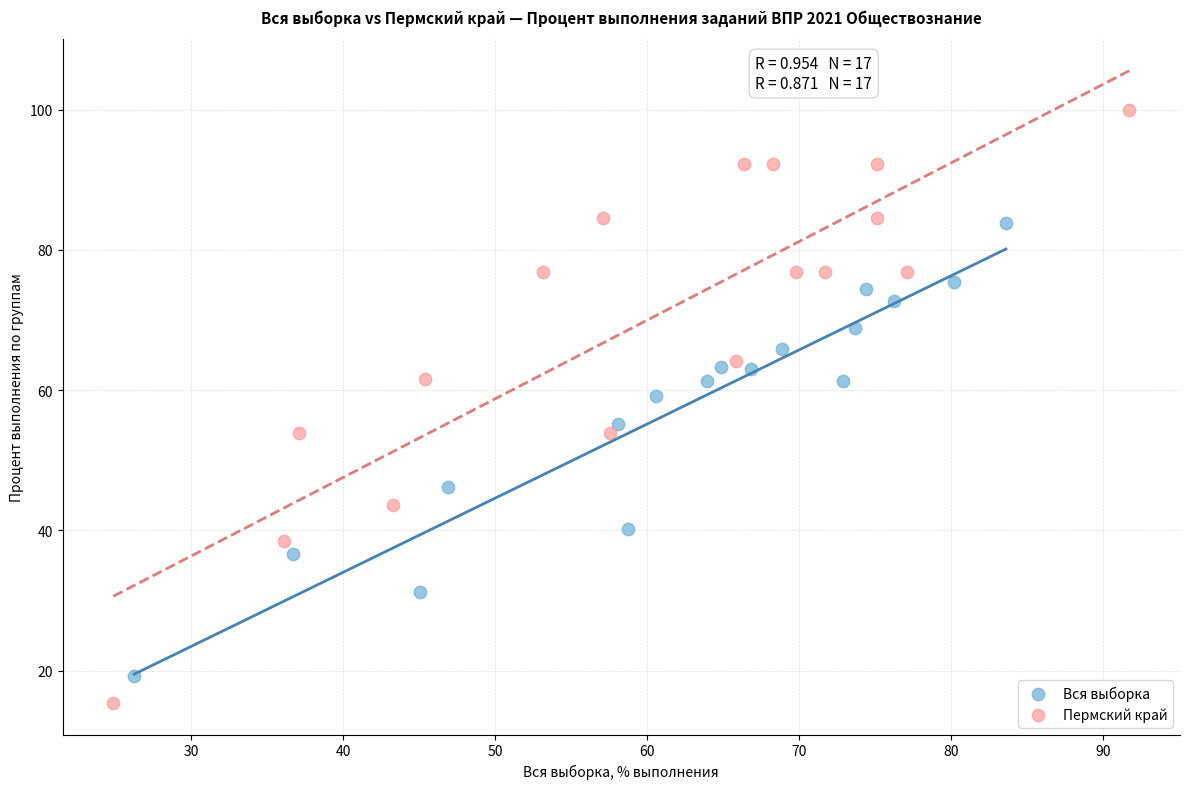

What are all the series names shown in the legend?

Вся выборка, Пермский край